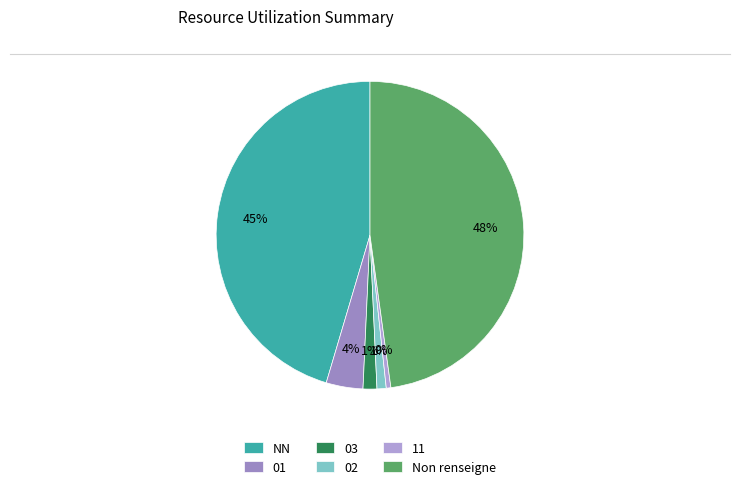

How many slices are in this pie chart?

6